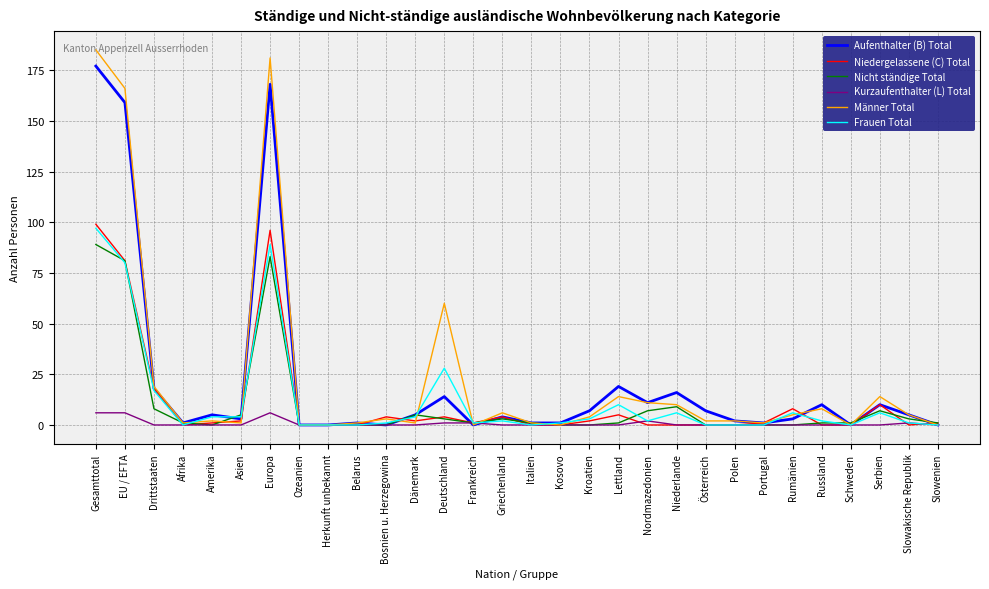

At which label is Frauen Total closest to 48?

Deutschland